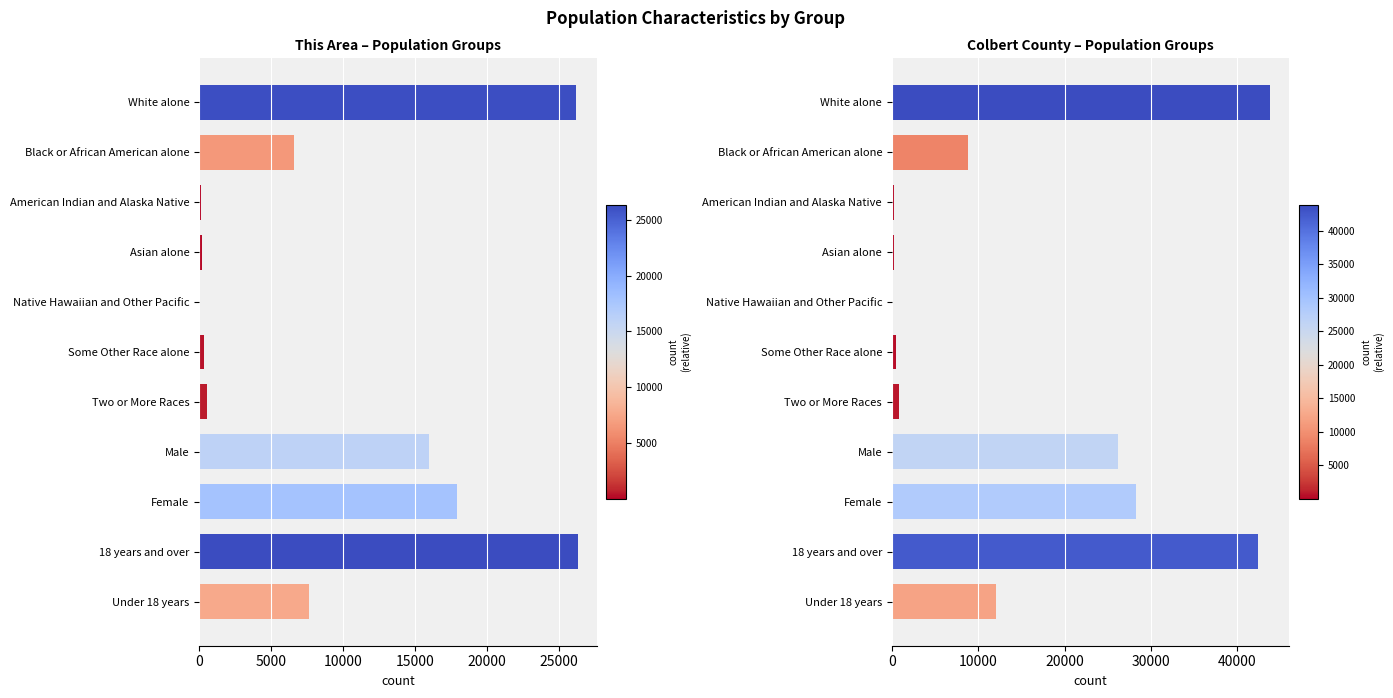

At how many categories does at least one series exceed 12114?

4